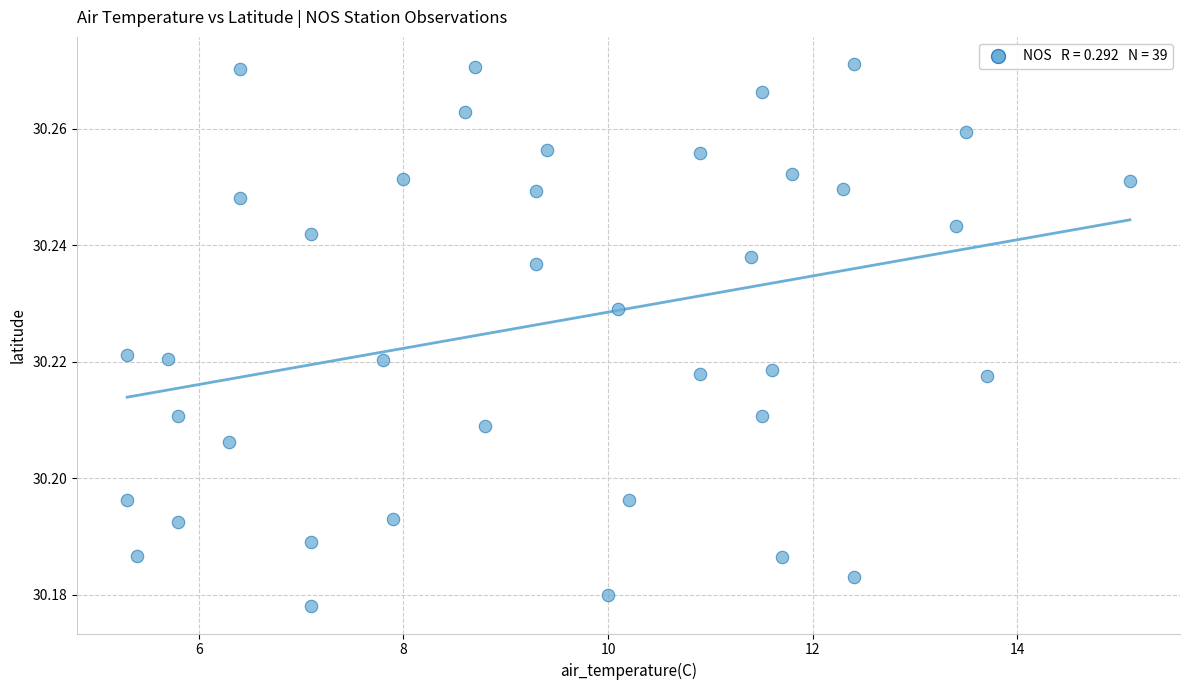

What is the range of X values (max minus min)?

9.8